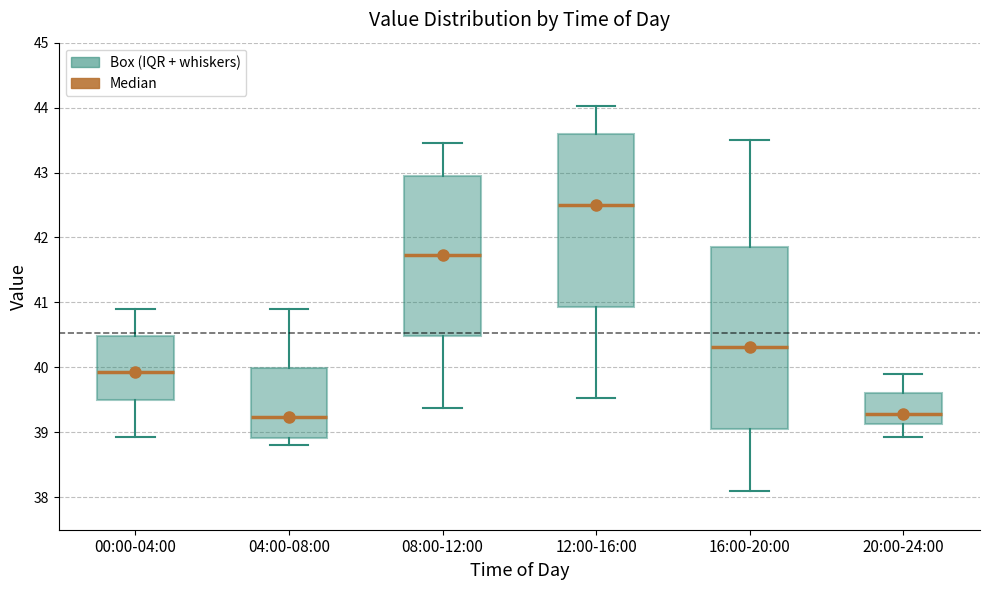

Which box is the tallest, from its lower edge to its upper edge?

16:00-20:00